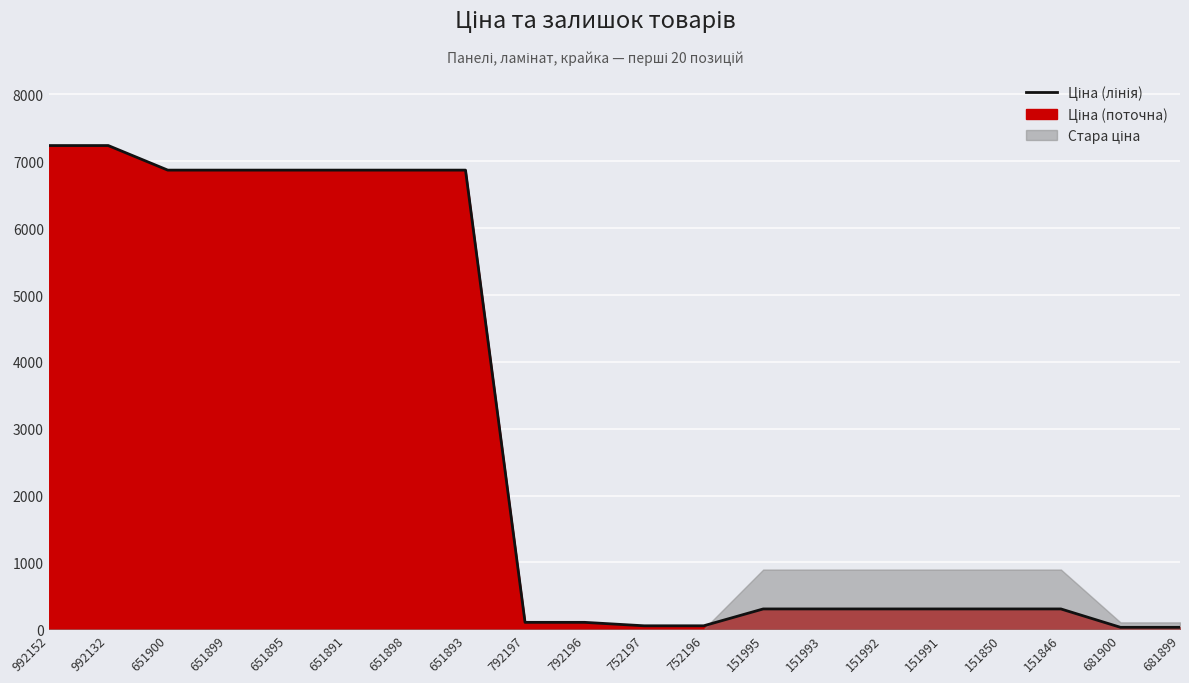

Rank the categories by value from highest to lowest.

992152, 992132, 651900, 651899, 651895, 651891, 651898, 651893, 151995, 151993, 151992, 151991, 151850, 151846, 792197, 792196, 752197, 752196, 681900, 681899